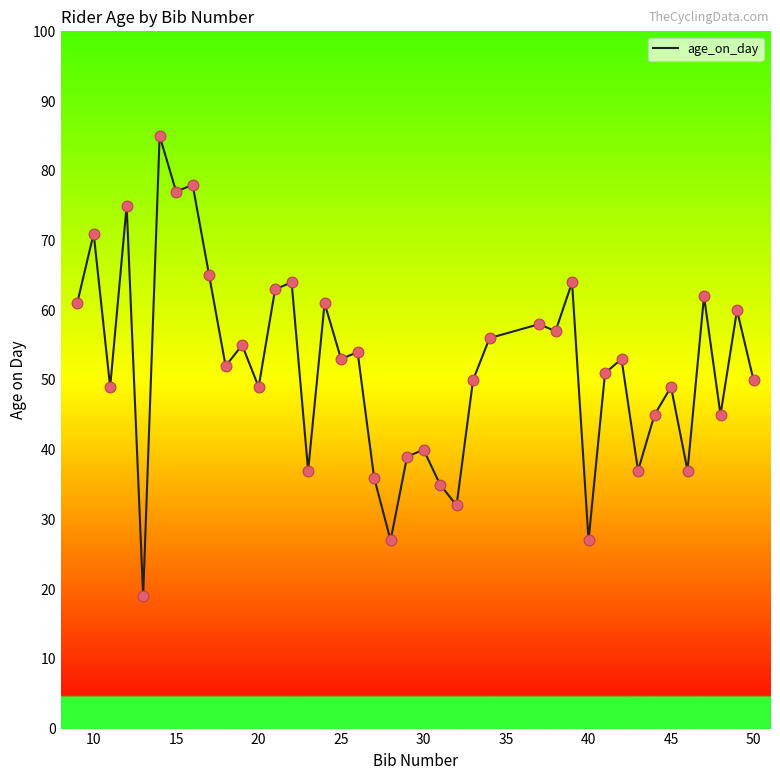

What is the minimum value shown in the chart?

19